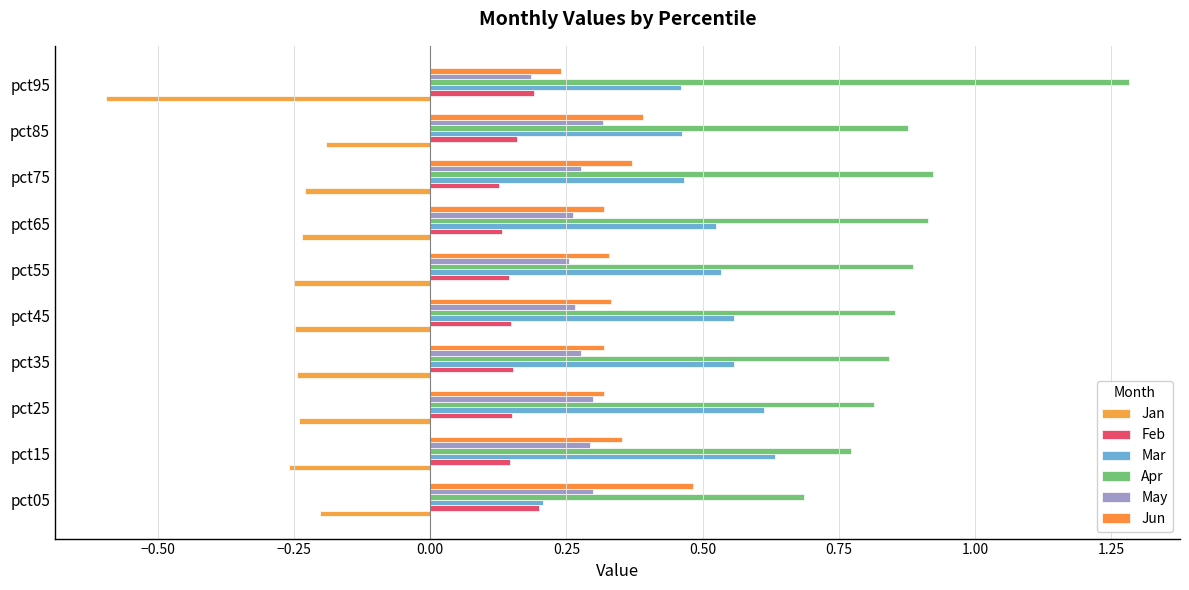

Which series has the largest total across all categories?

Apr